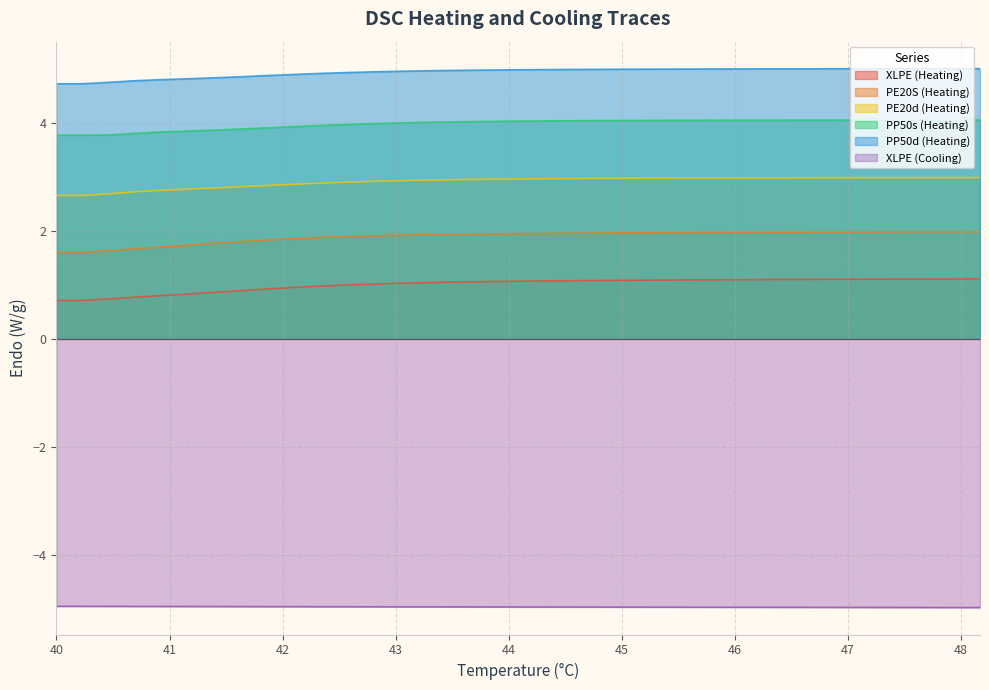

How many distinct data groups are displayed?

6